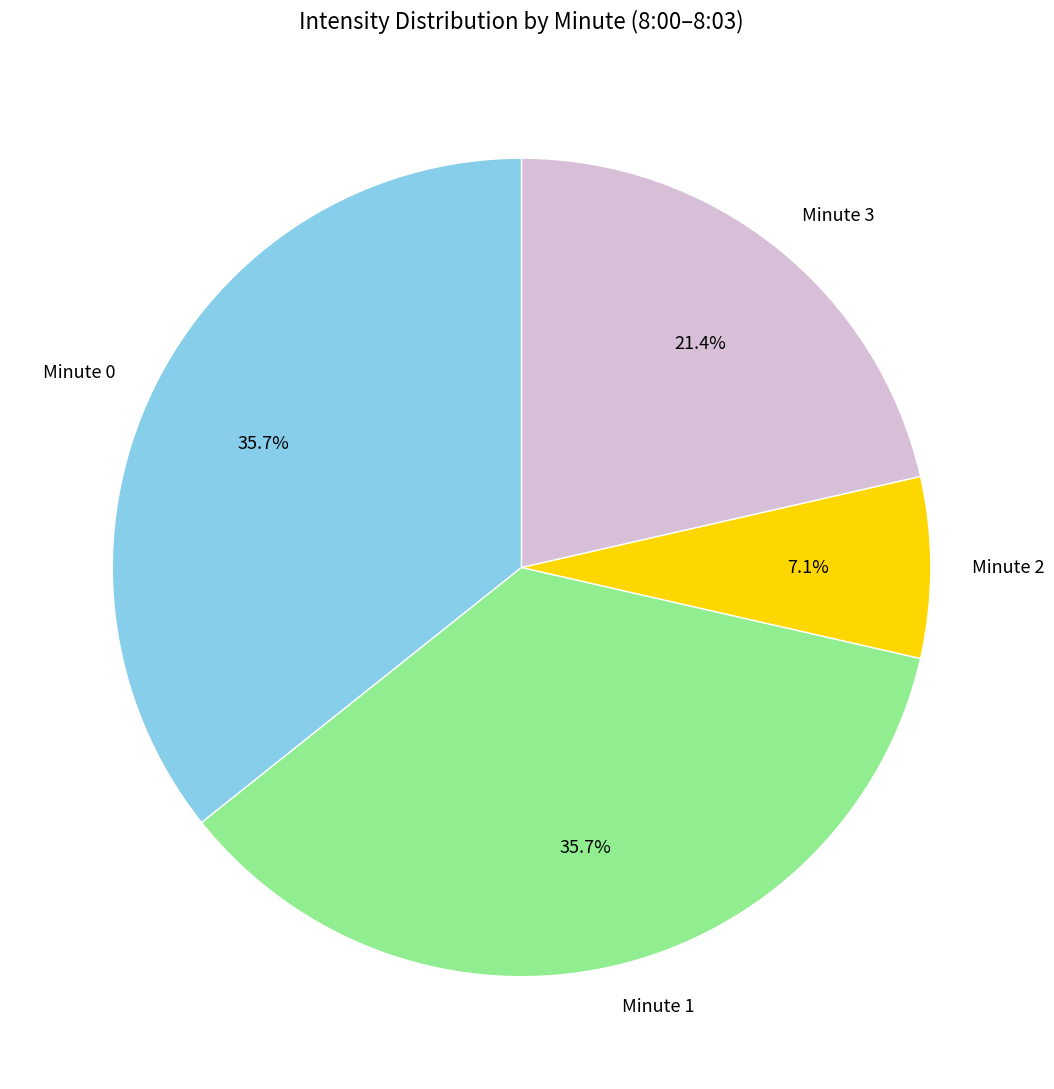

To the nearest percent, what portion does Minute 0 represent?

36%